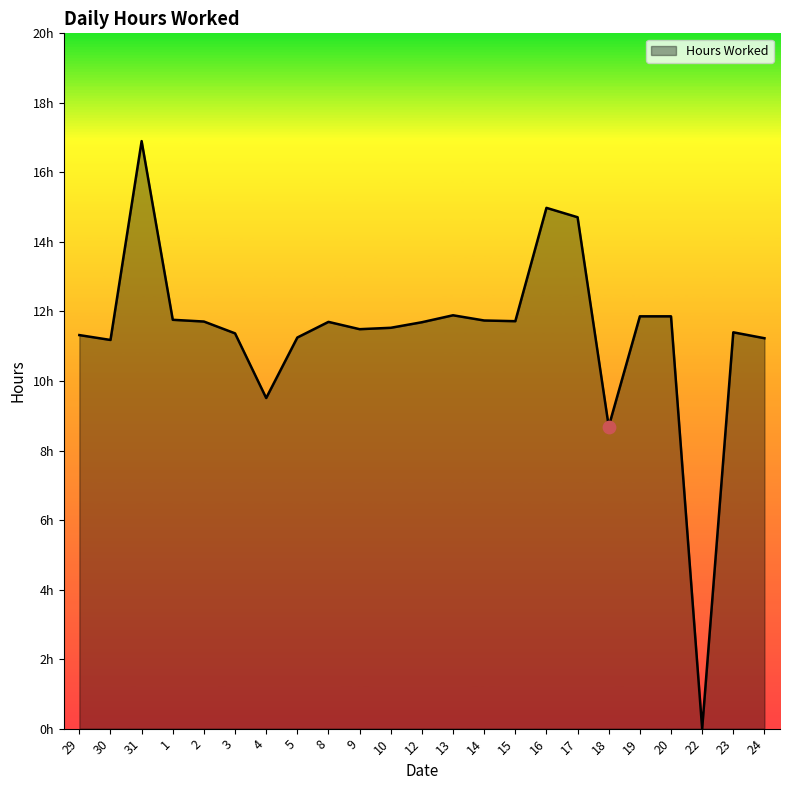

Between 1 and 29, which is larger?

1